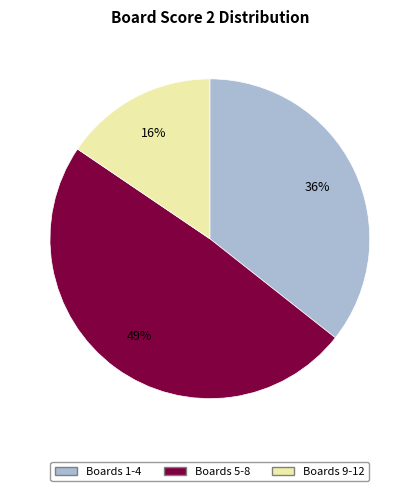

To the nearest percent, what is the difference between the largest and smallest slice percentages?

33%